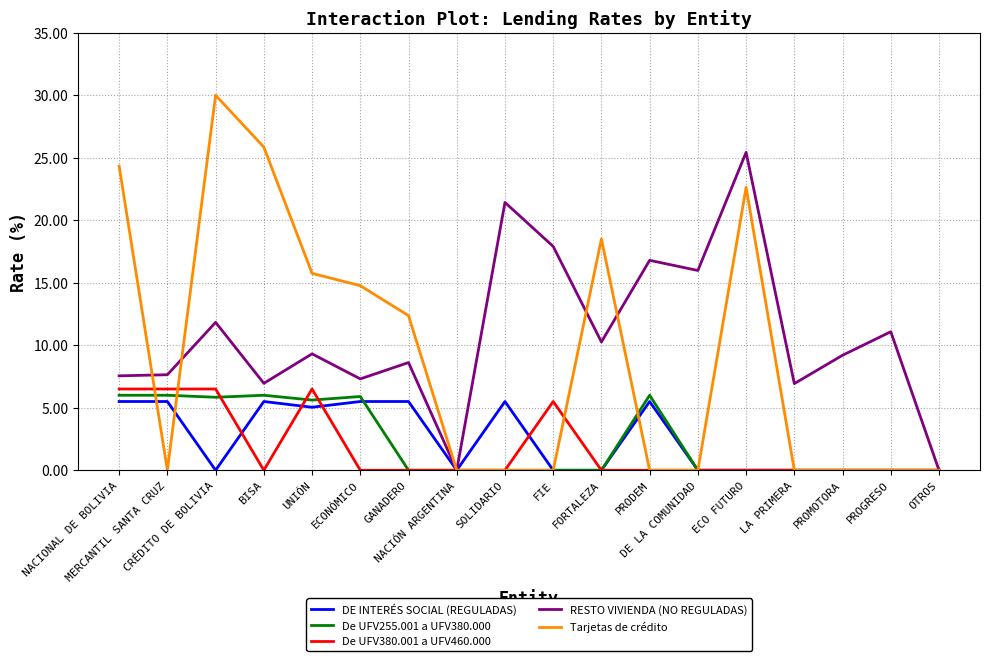

At which category is the sum across all series the highest?

CRÉDITO DE BOLIVIA